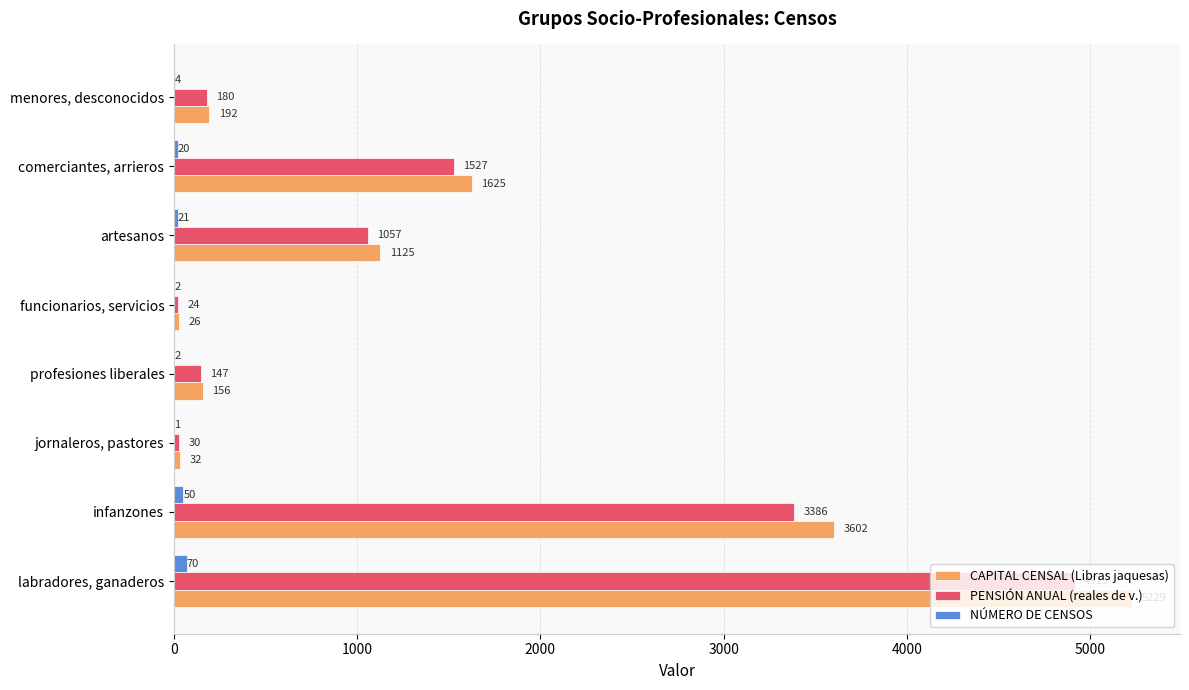

Count the number of categories in the chart.

8